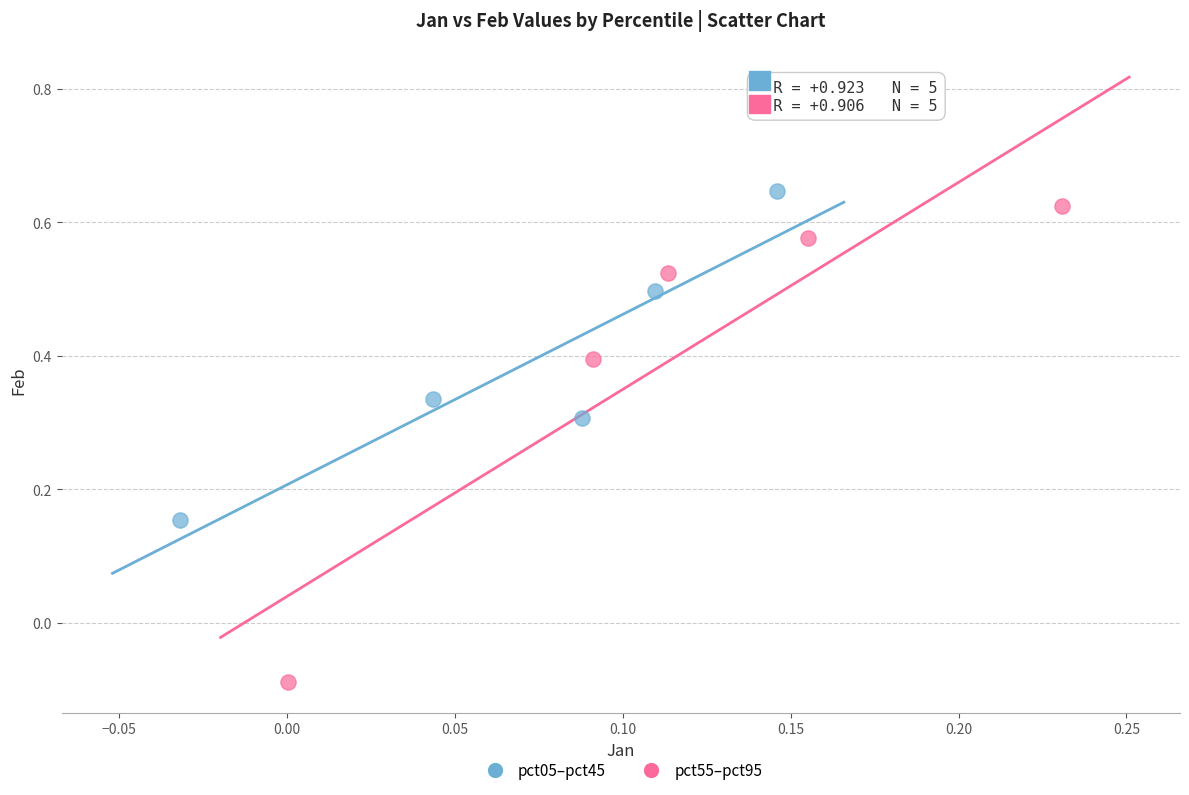

Which series has the largest Y range (max minus min)?

pct55–pct95